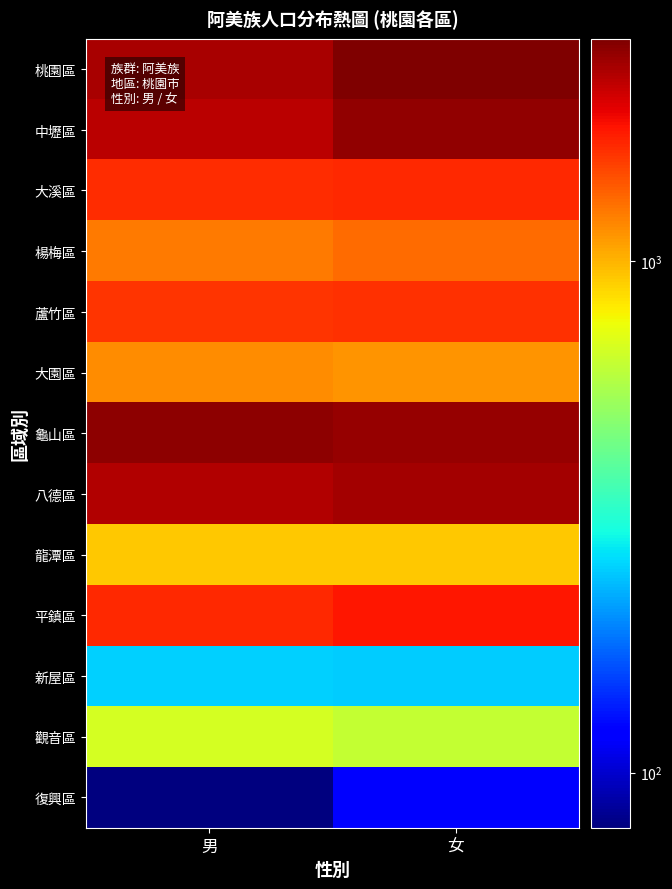

Reading left to right, extract all data points from this chart.

桃園區: 男=2370	女=2721
中壢區: 男=2247	女=2554
大溪區: 男=1672	女=1679
楊梅區: 男=1242	女=1310
蘆竹區: 男=1617	女=1638
大園區: 男=1164	女=1123
龜山區: 男=2605	女=2529
八德區: 男=2311	女=2410
龍潭區: 男=929	女=922
平鎮區: 男=1685	女=1796
新屋區: 男=253	女=250
觀音區: 男=673	女=629
復興區: 男=78	女=123